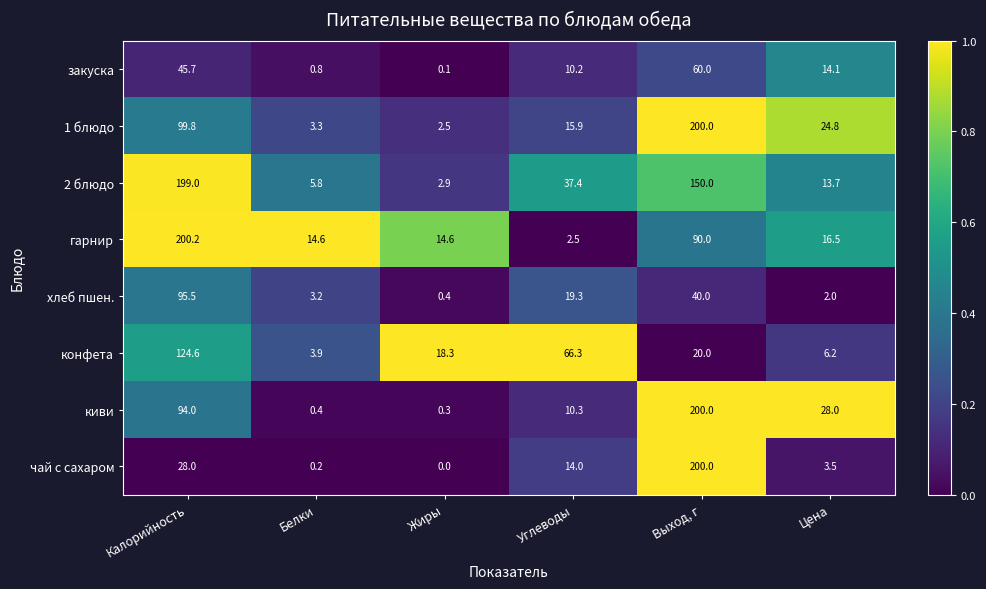

Is it true that конфета equals 66.3 at Углеводы?

True